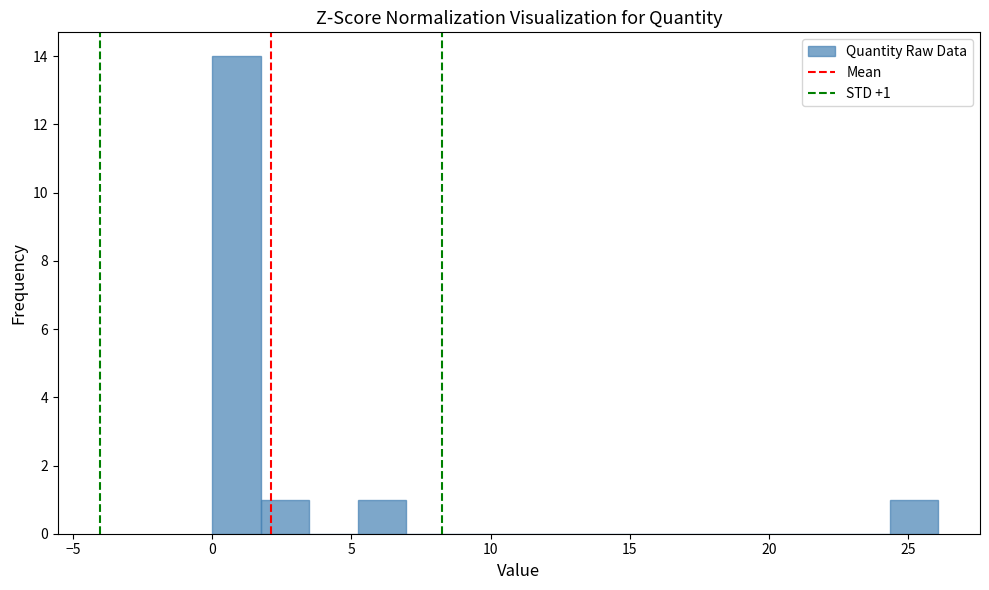

Around what value on the x-axis is the tallest bar? Give the approximate position of its centre, as read against the axis.

1.0